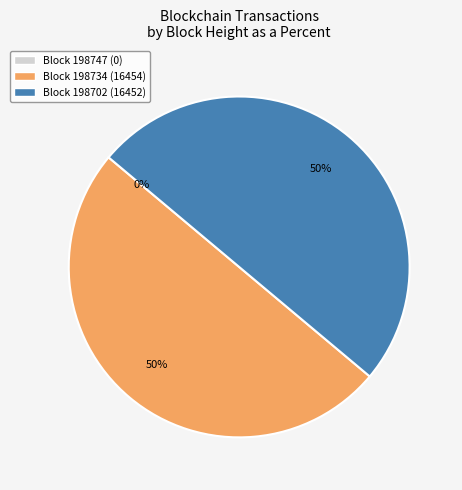

To the nearest percent, what is the average slice percentage?

33%